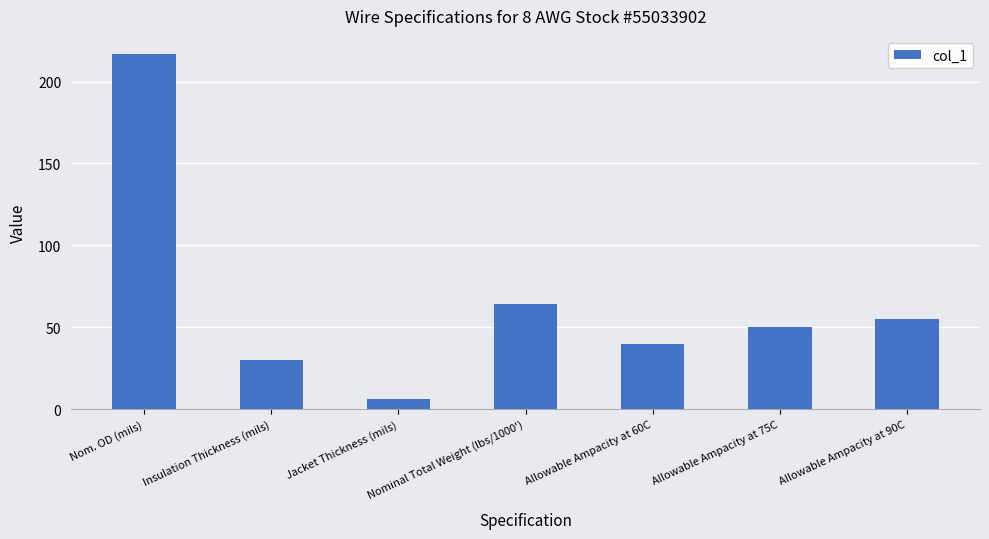

Reading left to right, list all the values displayed in this chart.

217	30	6	64	40	50	55